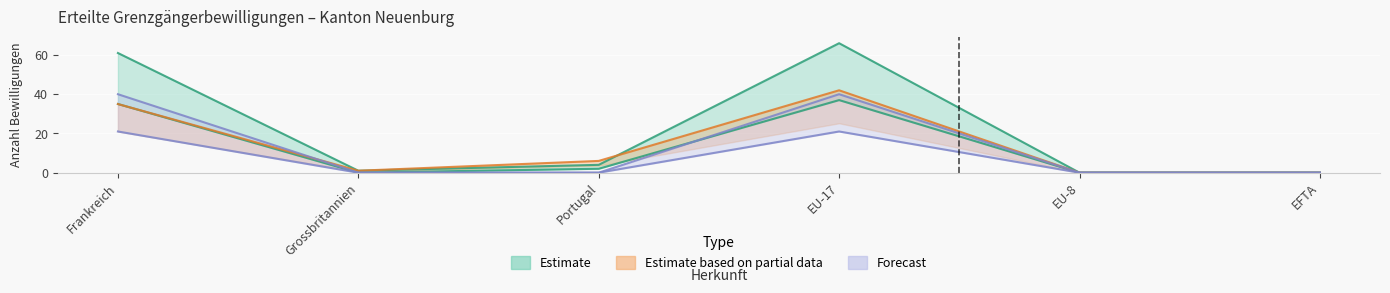

Which series has the widest spread of values?

Total erteilte (Männer)